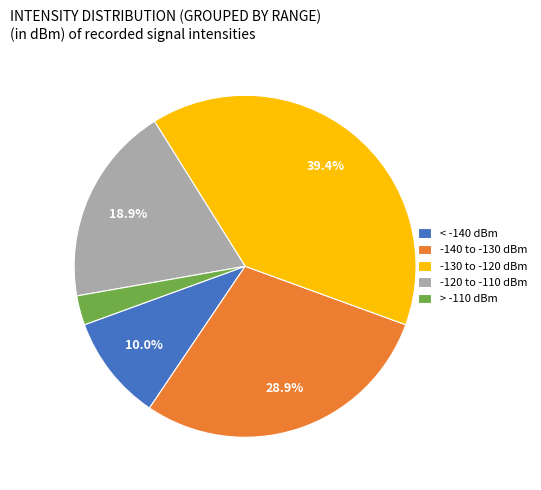

Which category has the biggest portion of the pie?

-130 to -120 dBm